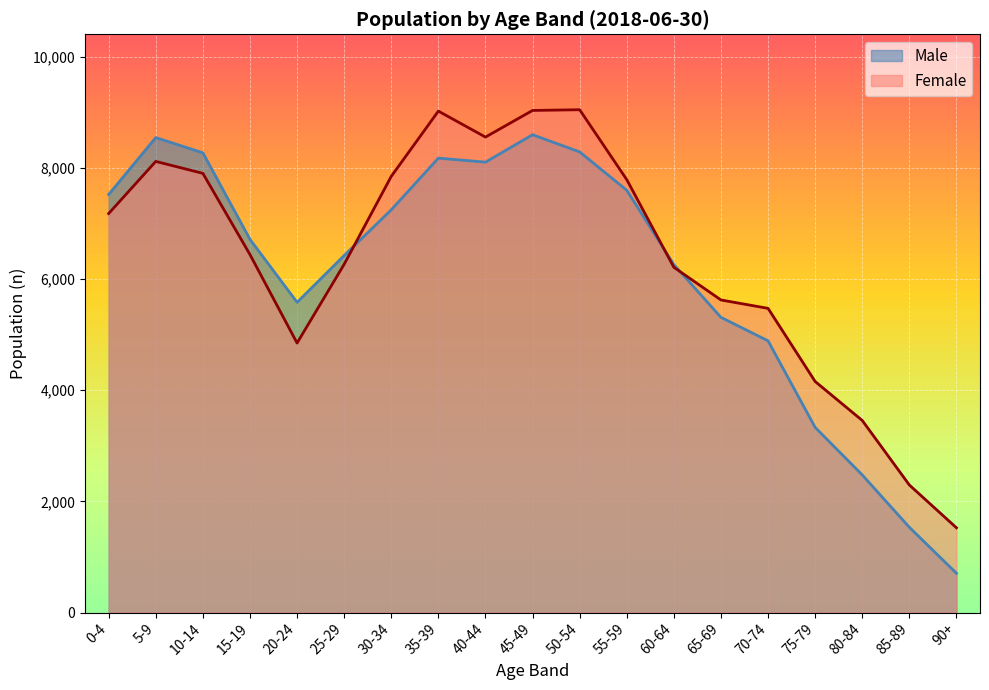

Reading right to left, extract all data points from this chart.

Male: 707	1534	2476	3331	4889	5311	6261	7598	8288	8597	8104	8176	7246	6424	5582	6715	8272	8546	7522
Female: 1525	2295	3456	4157	5473	5624	6212	7789	9047	9034	8555	9022	7848	6266	4849	6441	7902	8117	7179